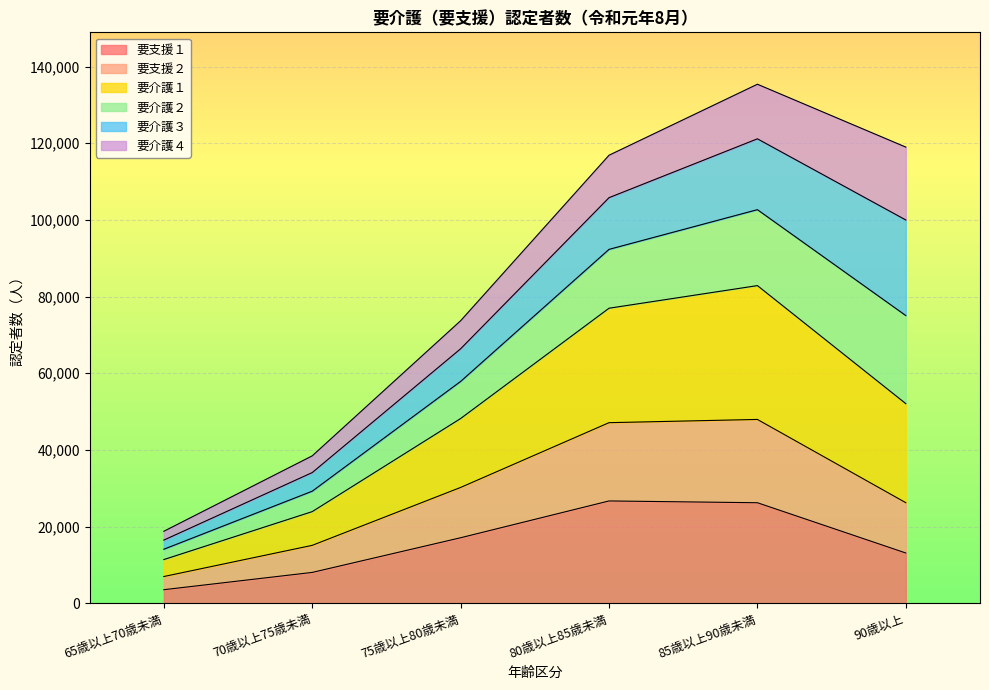

What is the label of the 6th point from the left?

90歳以上